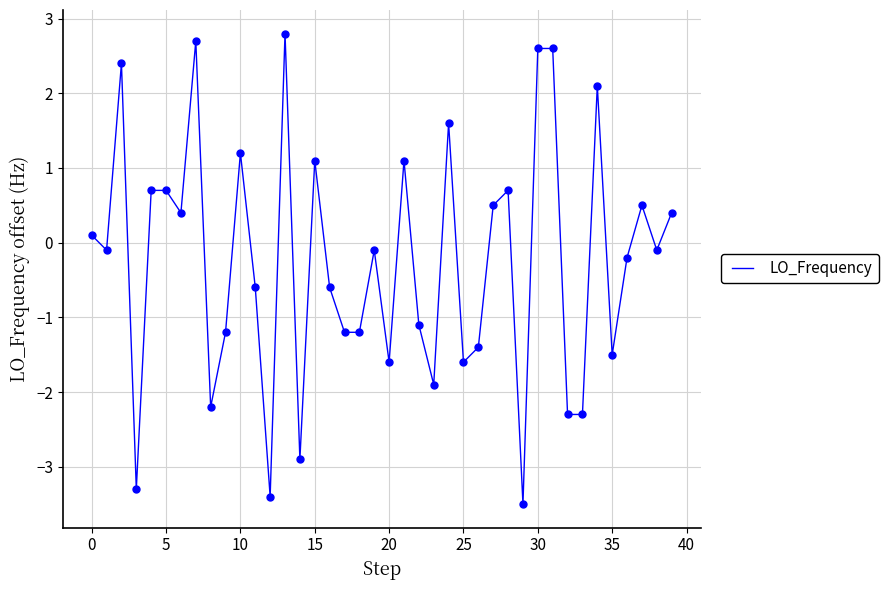

What is the minimum value shown in the chart?

-3.5